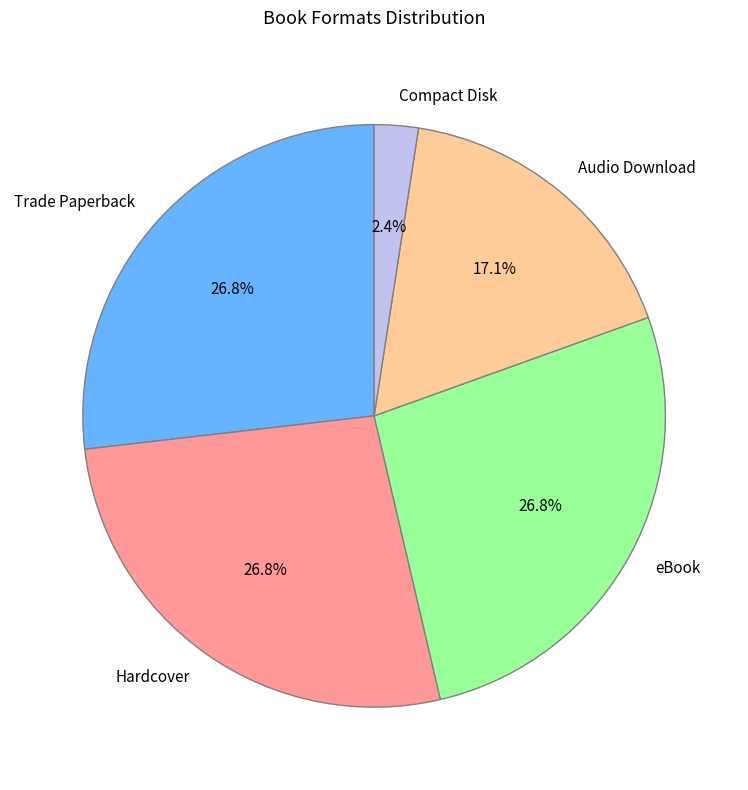

True or false: Hardcover accounts for 39% of the total.

False